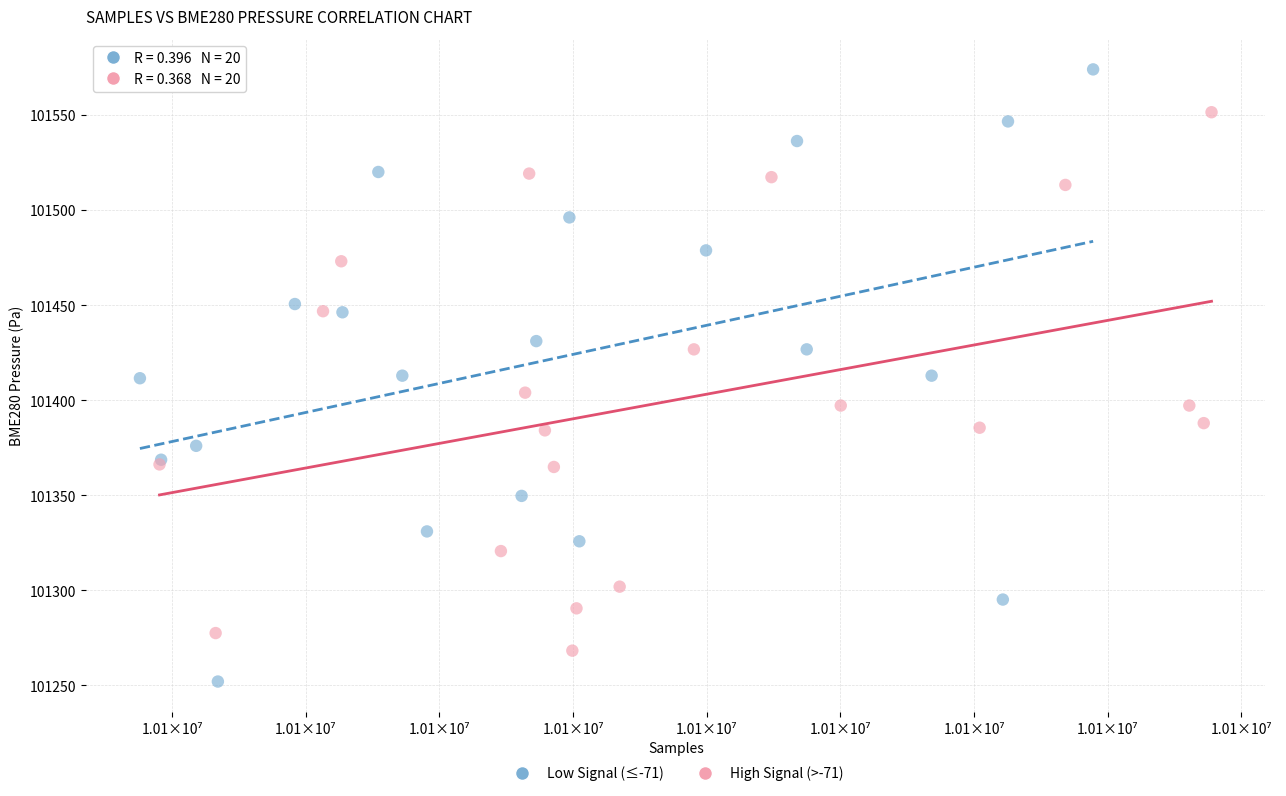

Which series has the widest spread of Y values?

Low Signal (≤-71)